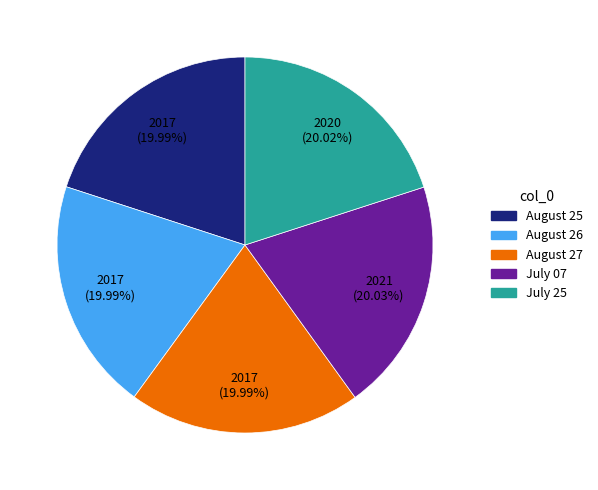

How many segments does this pie chart have?

5